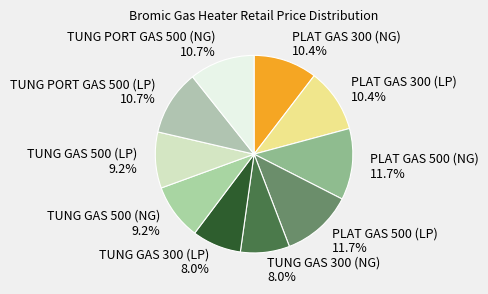

Approximately how many times larger is the value at TUNG PORT GAS 500 (LP) compared to PLAT GAS 300 (NG)?

1.0